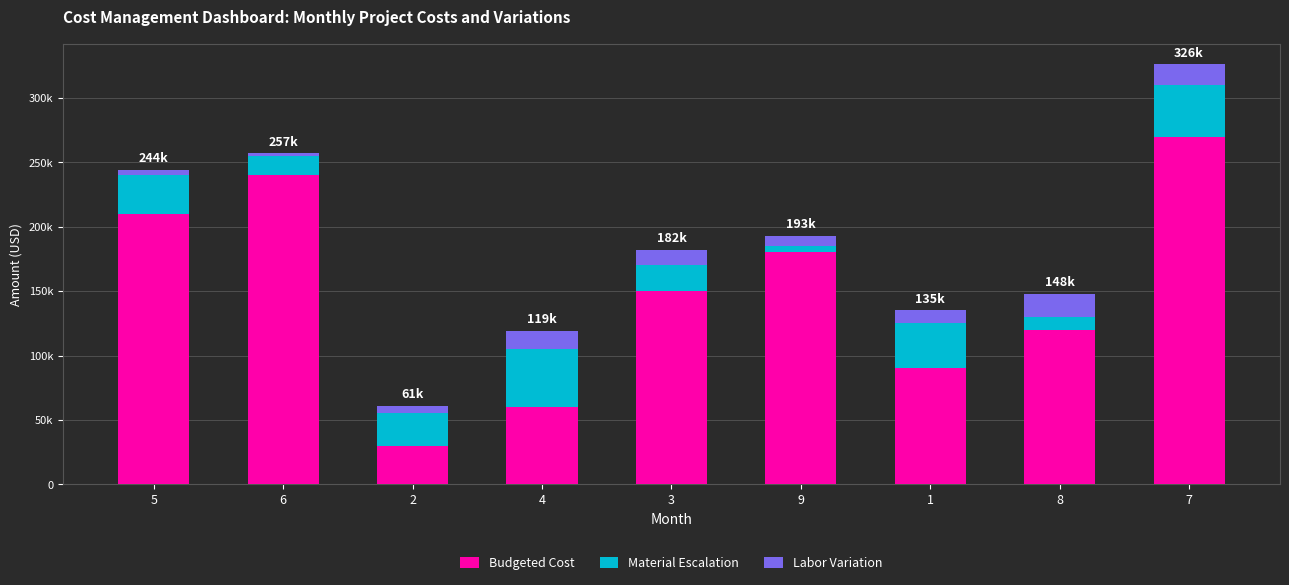

What are all the series names shown in the legend?

Budgeted Cost, Material Escalation, Labor Variation